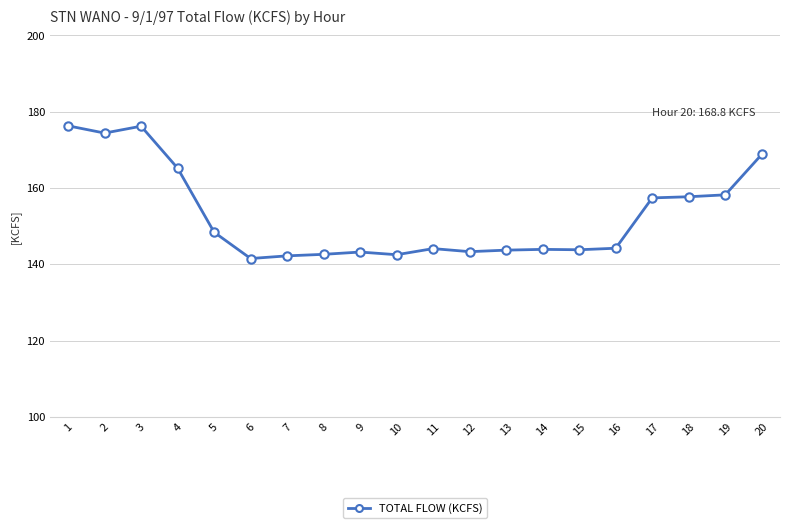

What is the value of the 3rd point from the left?

176.2